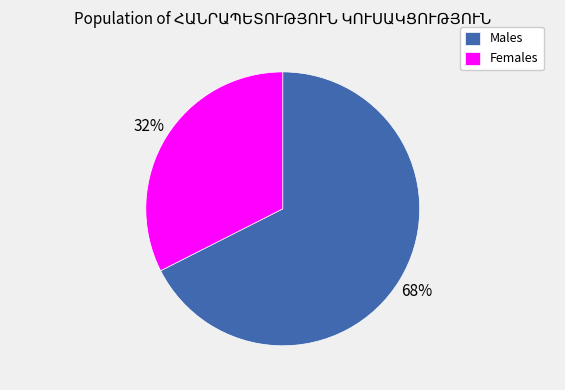

Rank the categories by value from lowest to highest.

Females, Males